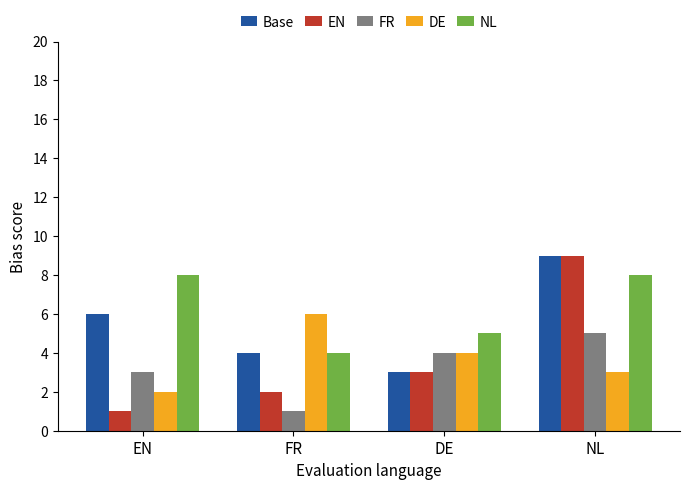

Reading right to left, list all the values displayed in this chart.

Base: NL=9	DE=3	FR=4	EN=6
EN: NL=9	DE=3	FR=2	EN=1
FR: NL=5	DE=4	FR=1	EN=3
DE: NL=3	DE=4	FR=6	EN=2
NL: NL=8	DE=5	FR=4	EN=8